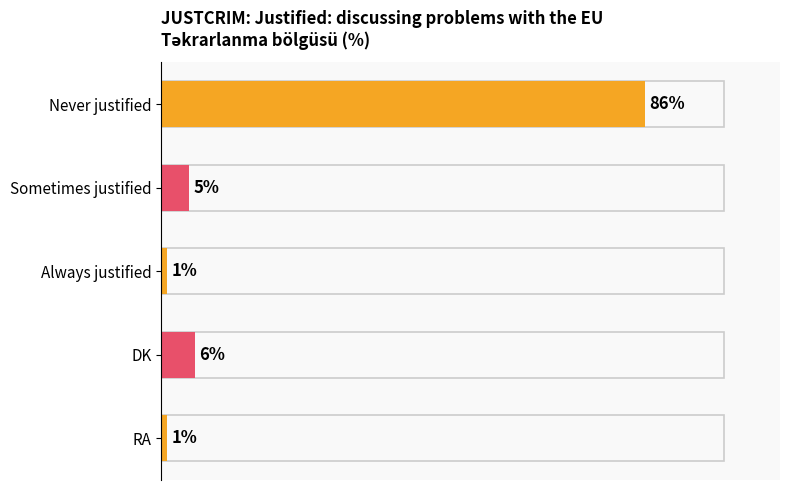

What is the label of the 4th bar from the top?

DK